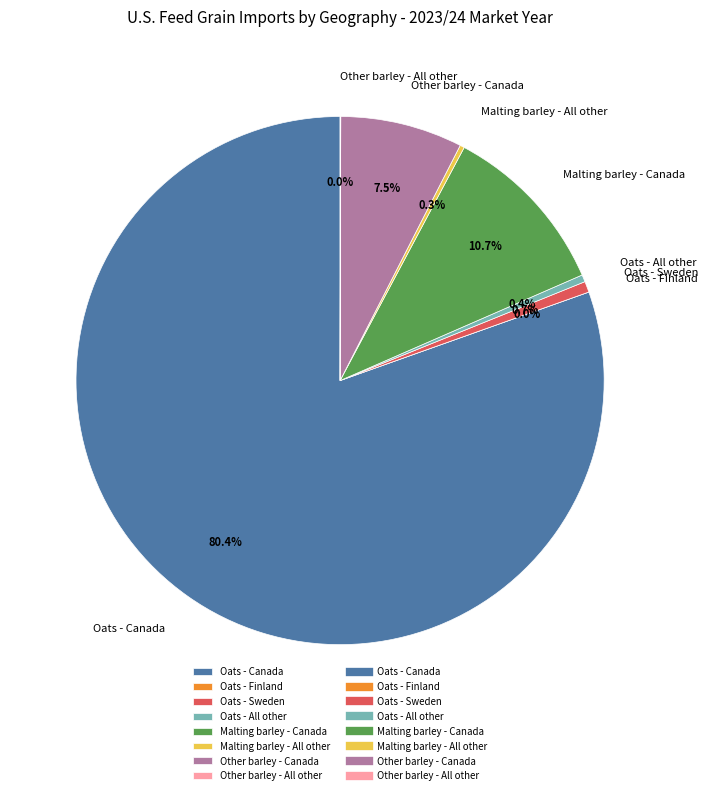

To the nearest percent, what is the difference between the largest and smallest slice percentages?

80%